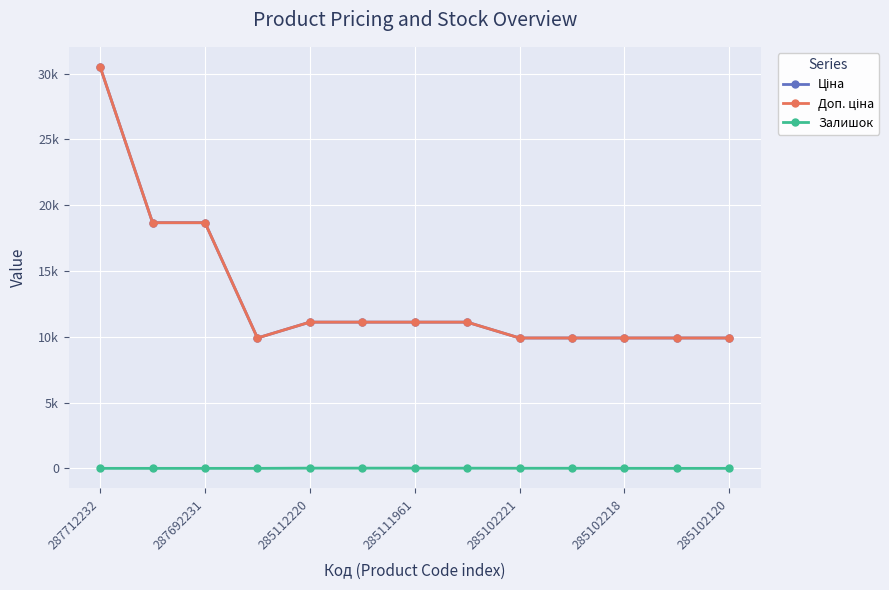

What is the value of the Залишок point at the 11th from the left?

3.0